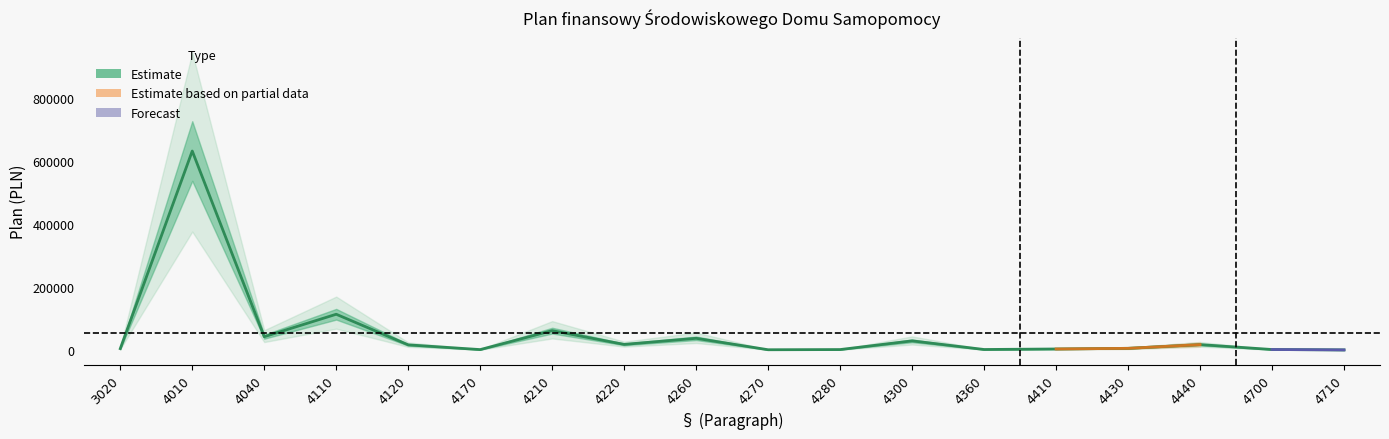

How many points are higher than both their immediate neighbors (excluding endpoints)?

6